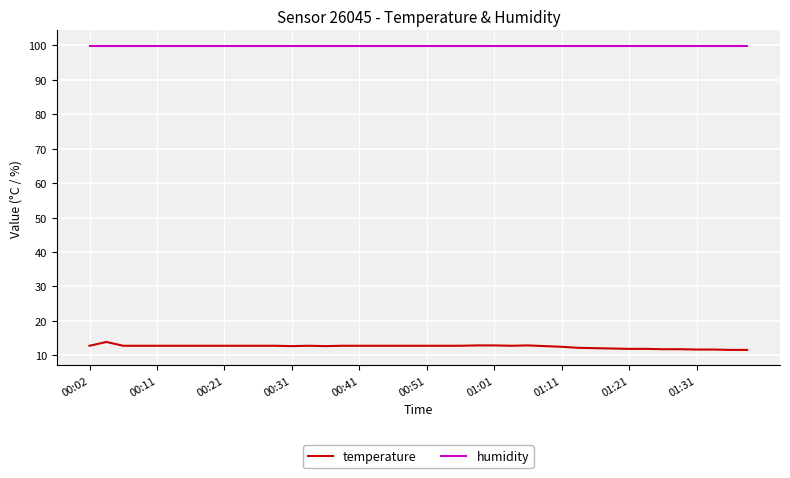

Rank the series by their average value, from highest to lowest.

humidity, temperature